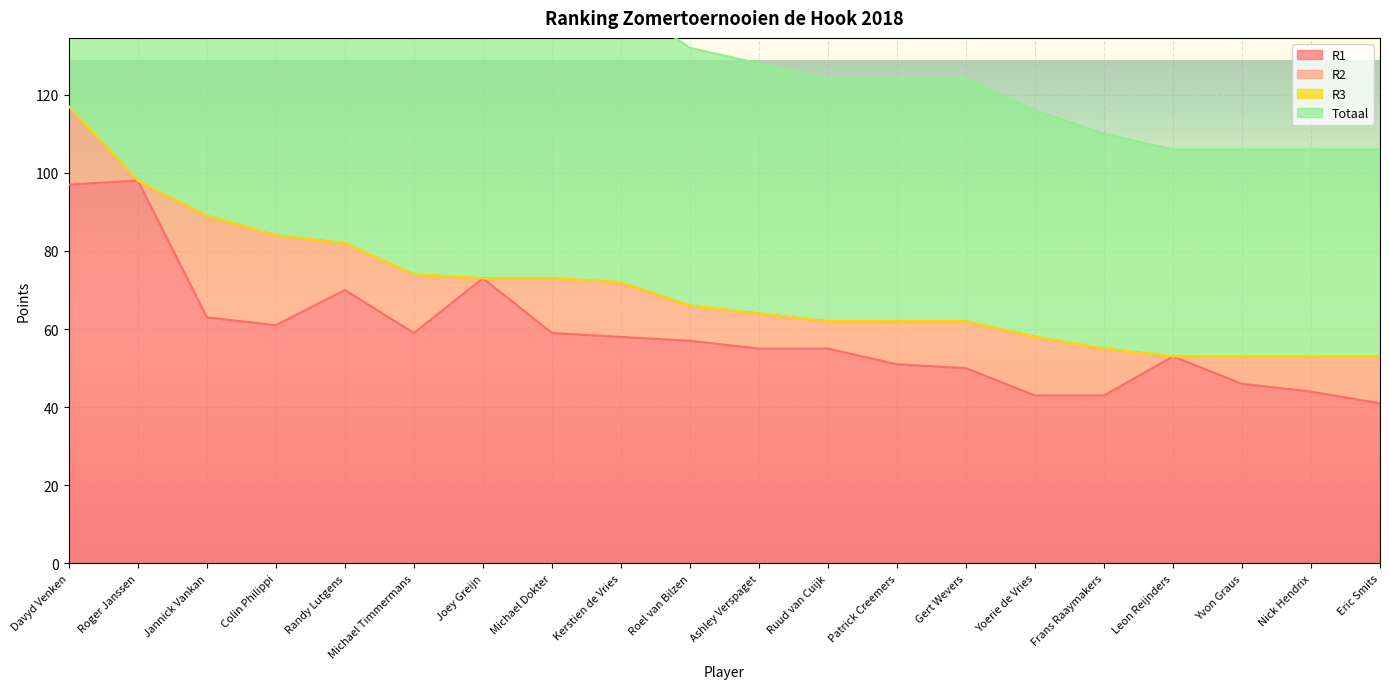

Is it true that R1 equals 81 at Gert Wevers?

False